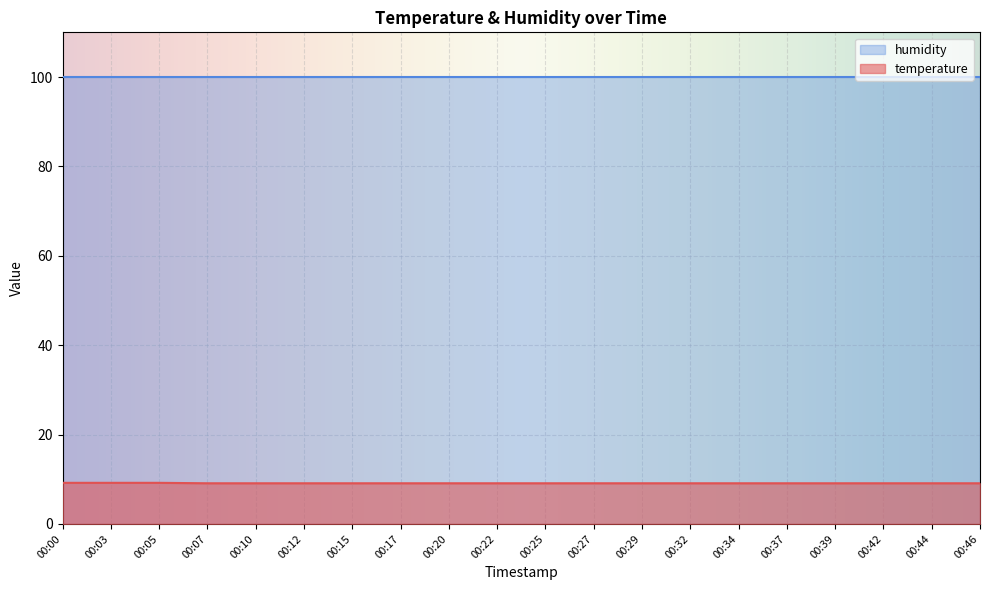

True or false: the data has more than 2 interior local peaks.

False